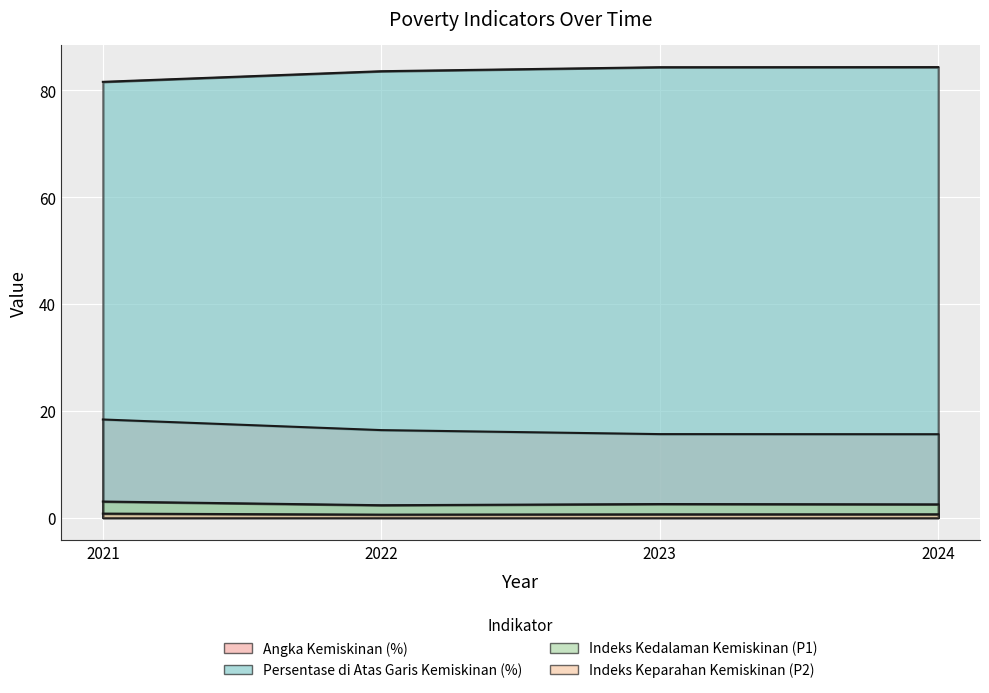

At which label is Persentase di Atas Garis Kemiskinan (%) closest to 83?

2022